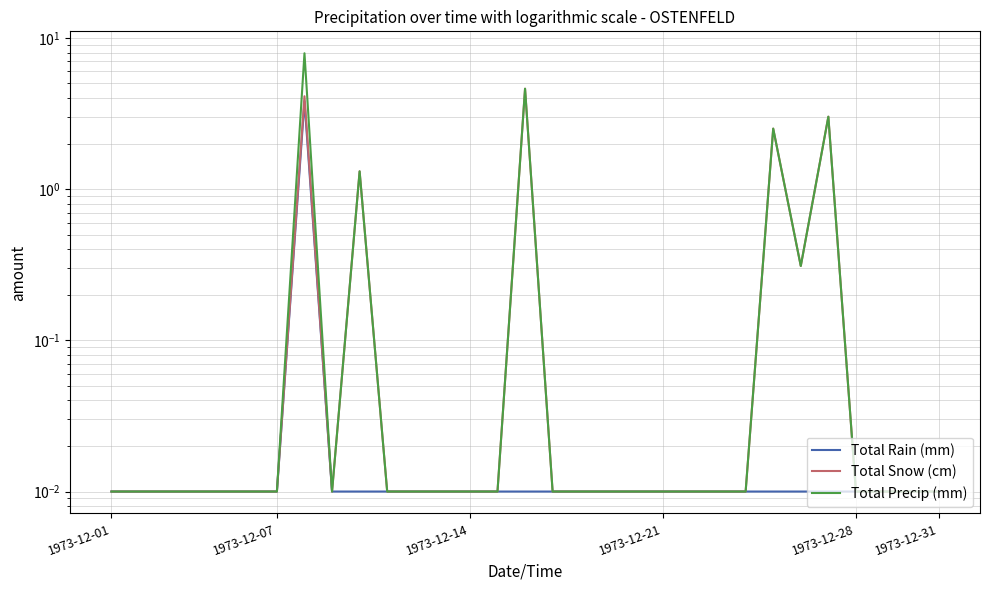

At how many categories does at least one series exceed 0?

31